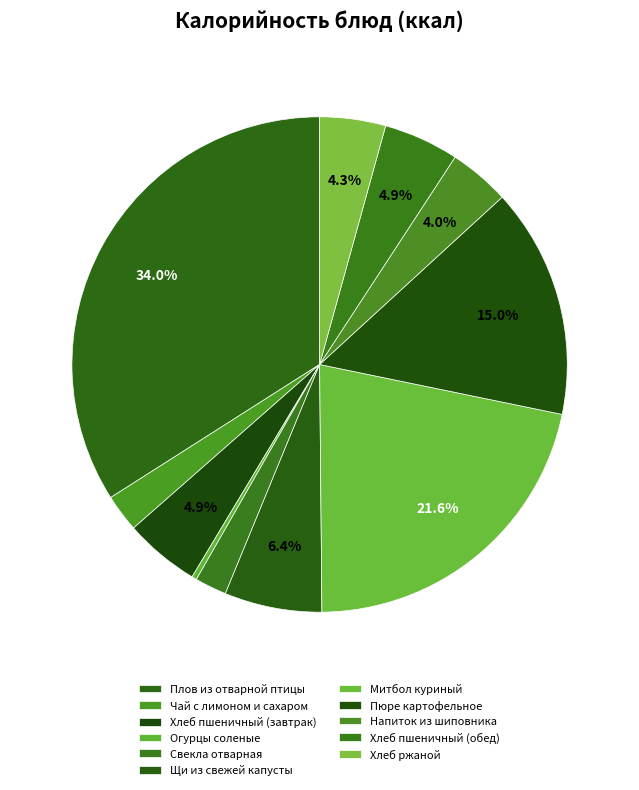

Count the number of slices in the pie.

11